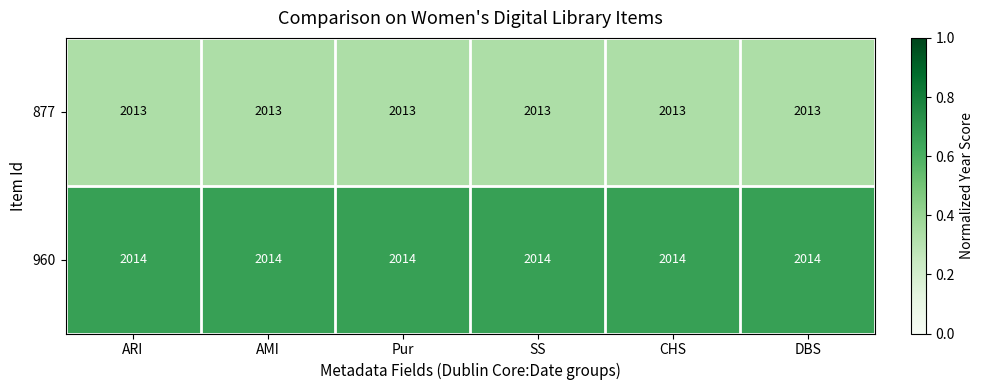

What value does the 877 series have at Pur?

2013